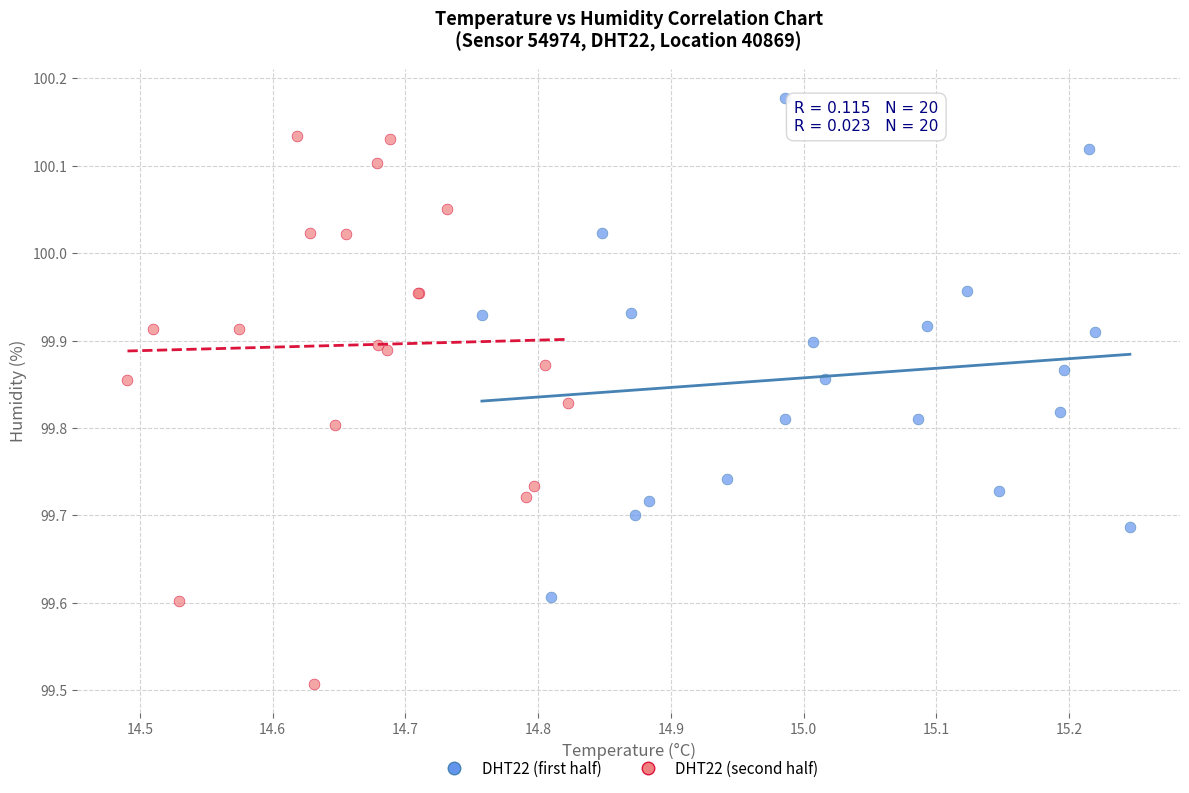

Which series contains the highest Y value?

DHT22 (first half)